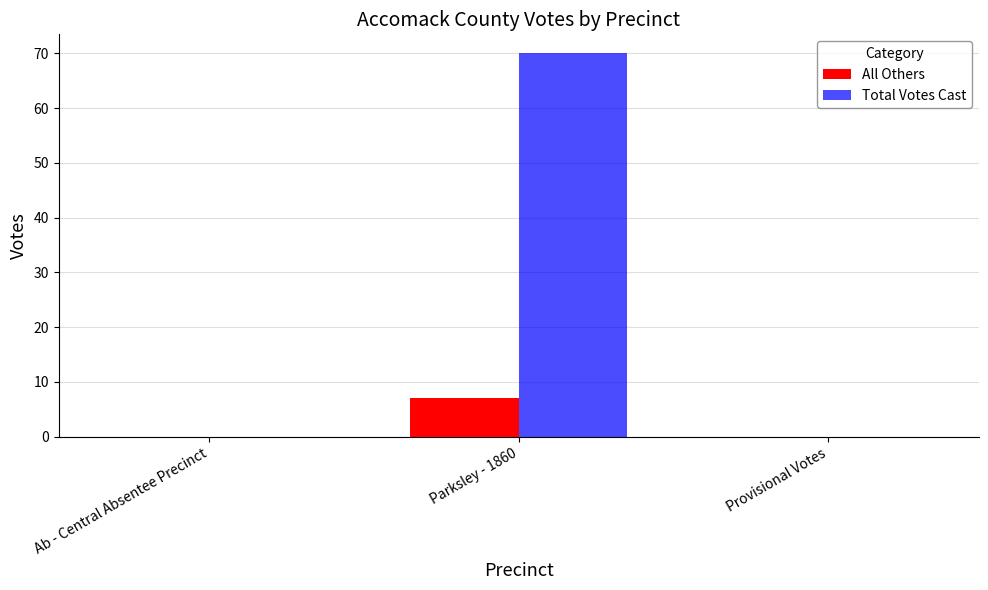

Count the number of data series in this chart.

2